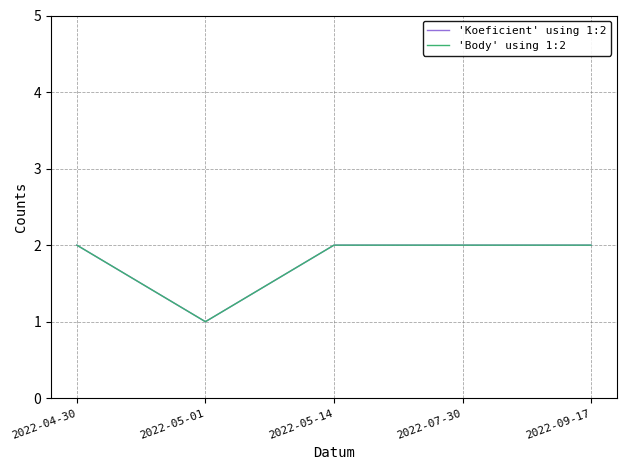

Rank the series by their maximum value, from highest to lowest.

'Koeficient' using 1:2, 'Body' using 1:2